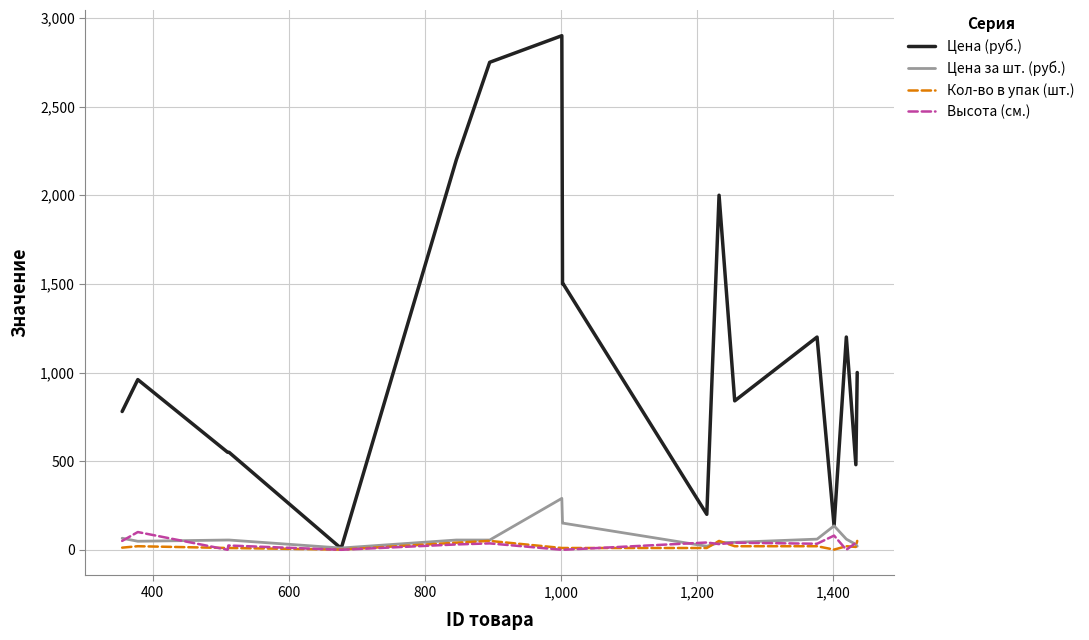

Which series has the largest total across all categories?

Цена (руб.)